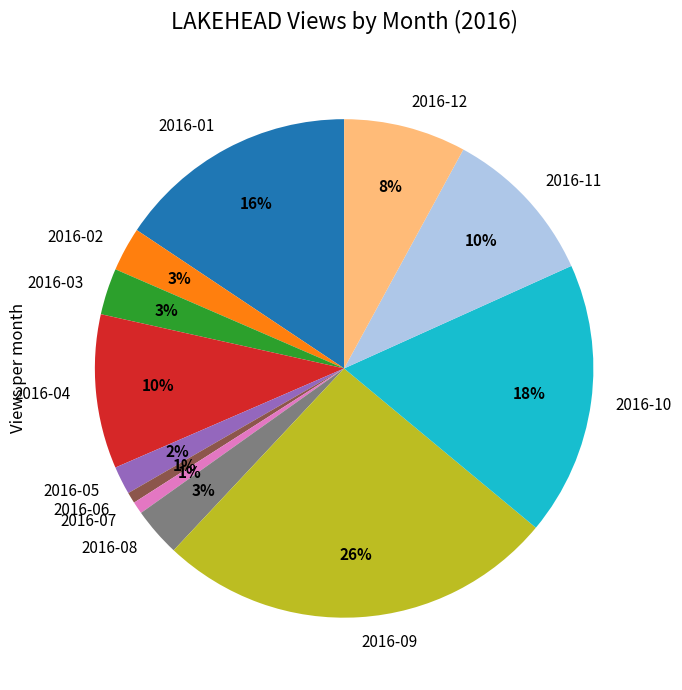

Is there any slice that represents more than half of the pie?

No